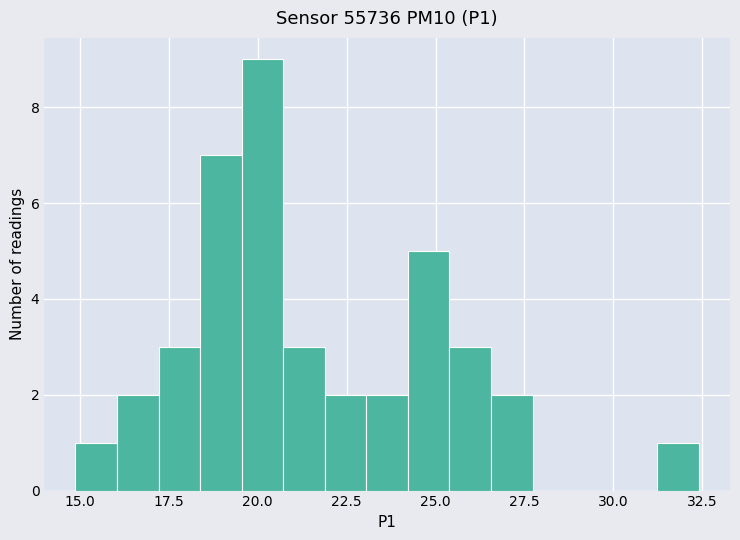

Around what value on the x-axis is the tallest bar? Give the approximate position of its centre, as read against the axis.

20.0